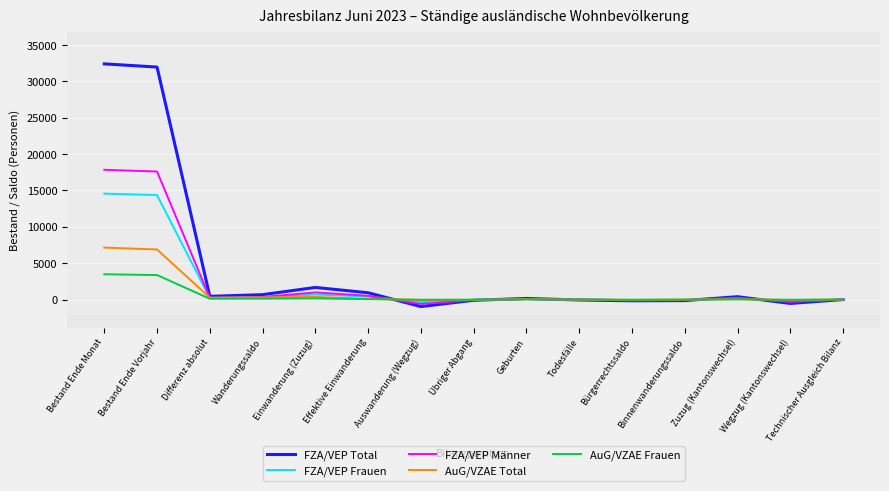

What position from the right is Geburten?

7